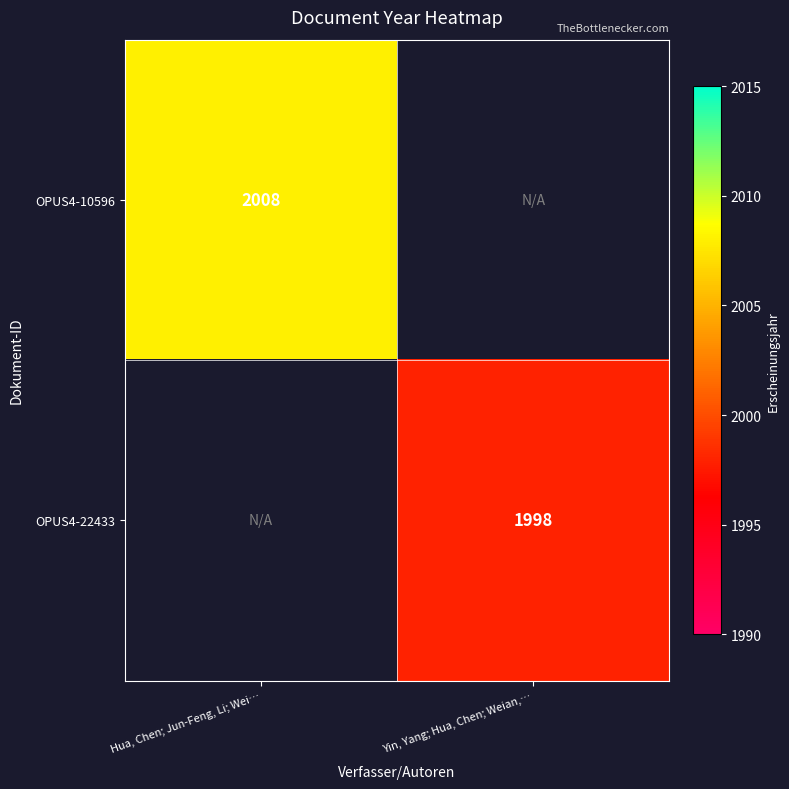

Is it true that OPUS4-10596 equals 2008 at Hua, Chen; Jun-Feng, Li; Wei…?

True